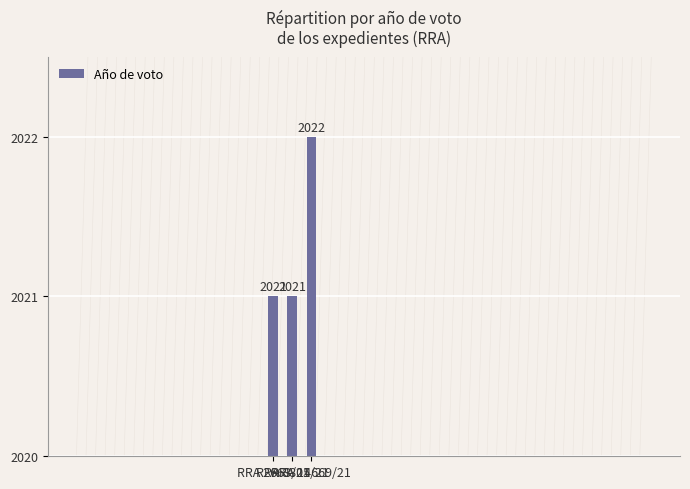

Reading left to right, transcribe all the data shown in this chart.

RRA 2663/21=2021	RRA 8805/21=2021	RRA 14669/21=2022